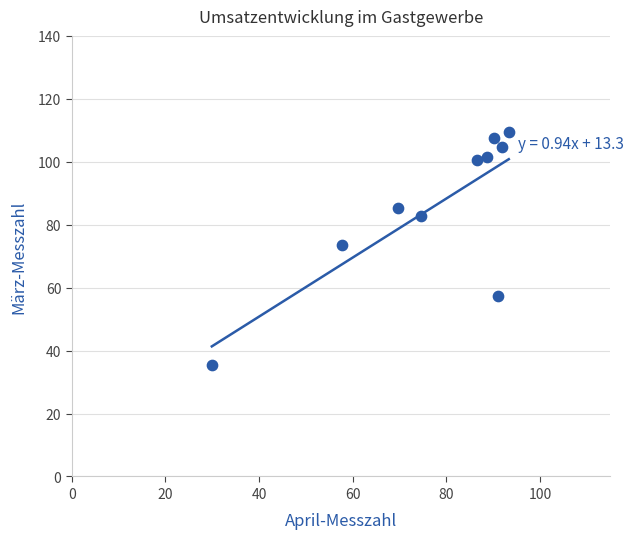

What Y value in the scatter plot is closest to 72?

73.6